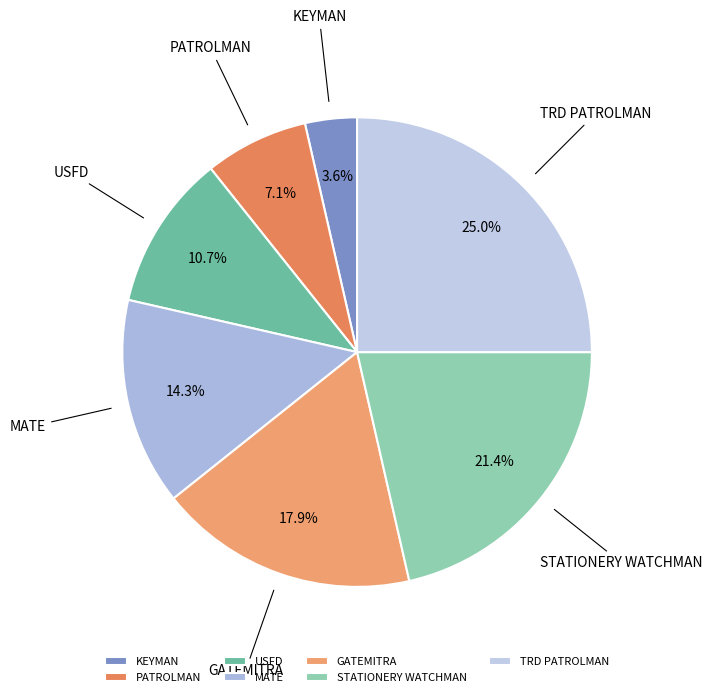

What percentage do USFD and STATIONERY WATCHMAN together represent?

32.1%